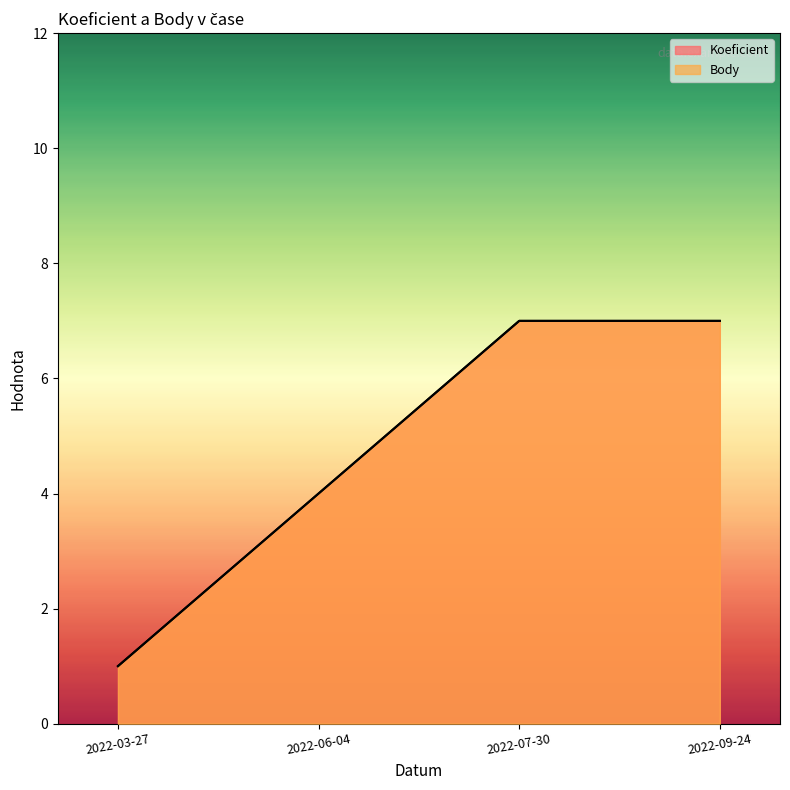

What is the value of the Body point at the 1st from the left?

1